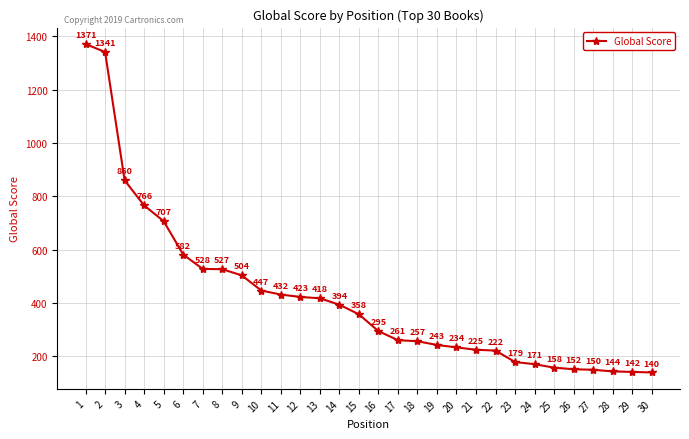

The chart shows a value of 144 at 28. True or false?

True